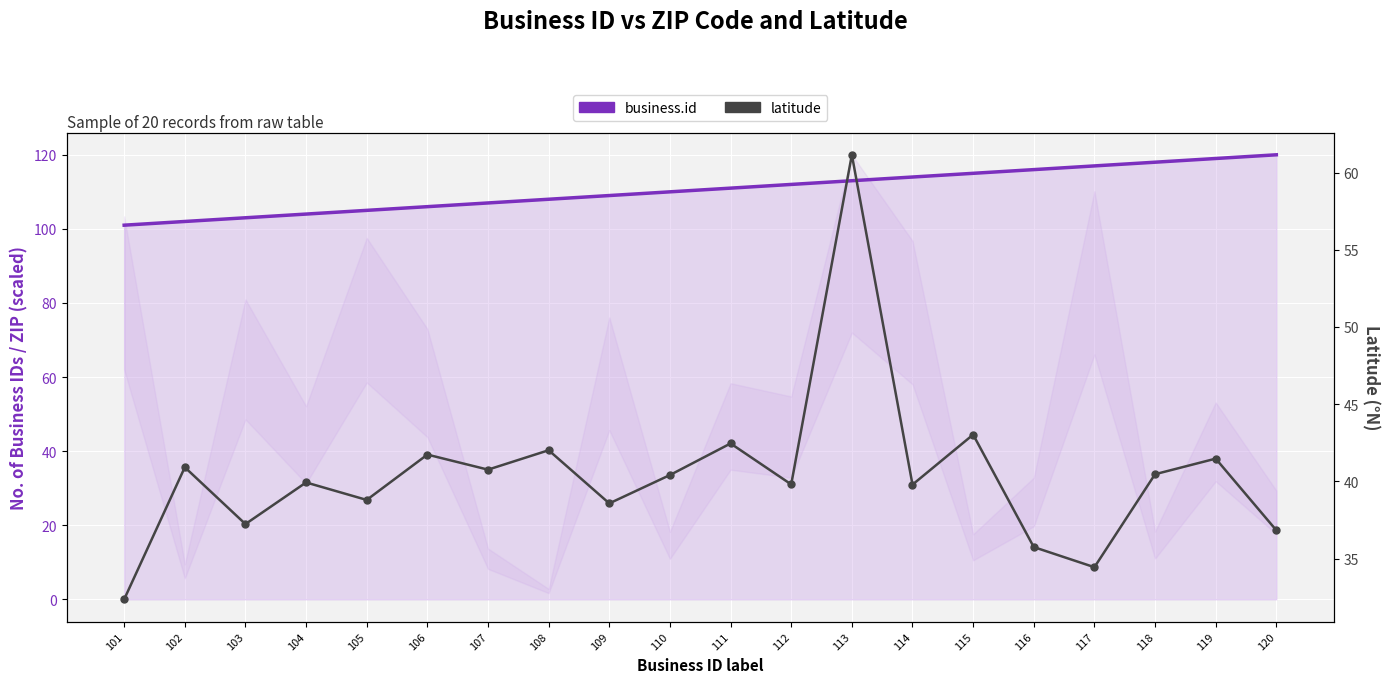

True or false: business.id has more than 2 interior local peaks.

False